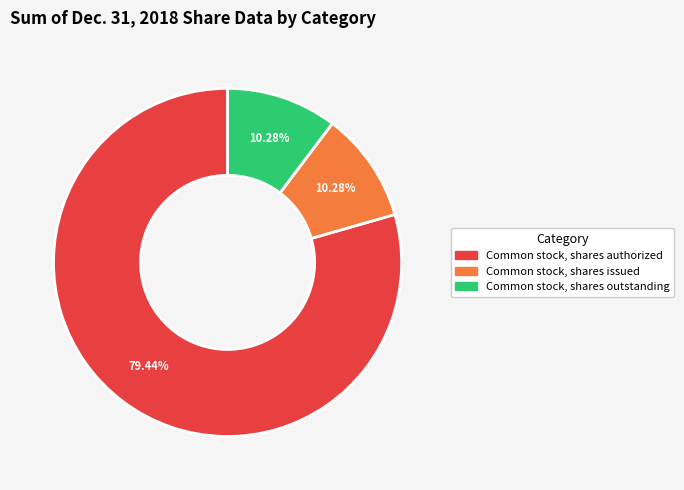

Which category has the biggest portion of the pie?

Common stock, shares authorized